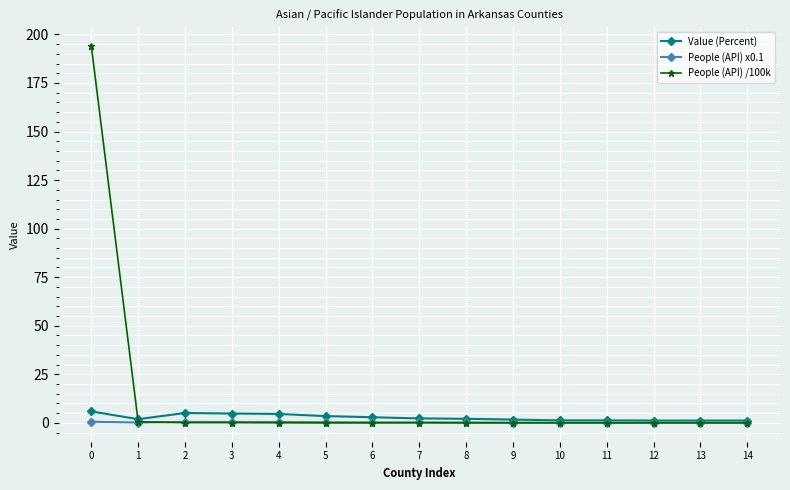

List the series in order of their peak value, highest first.

People (API) /100k, Value (Percent), People (API) x0.1